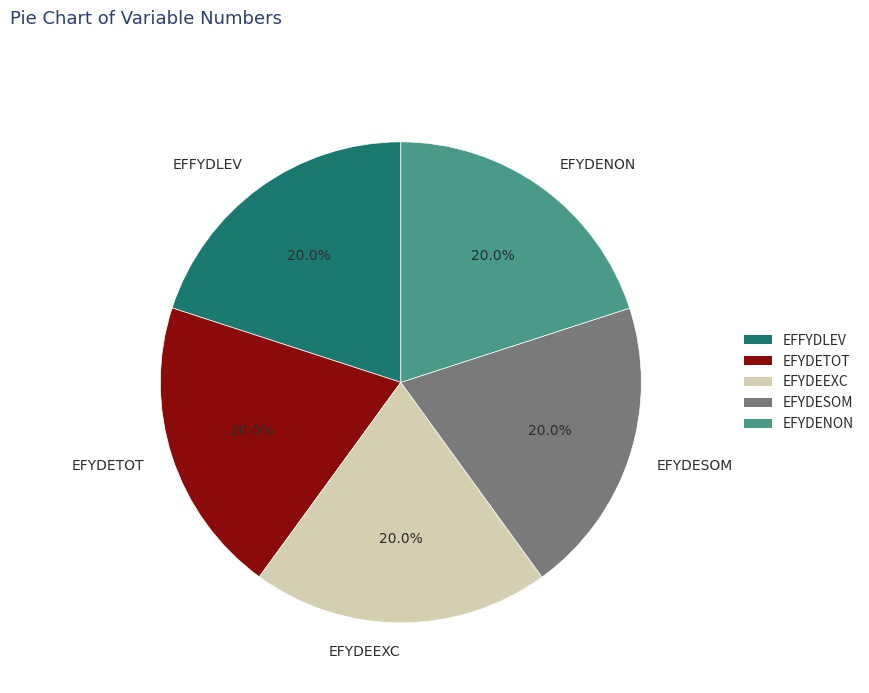

What is the ratio of the value at EFFYDLEV to the value at EFYDESOM?

1.0